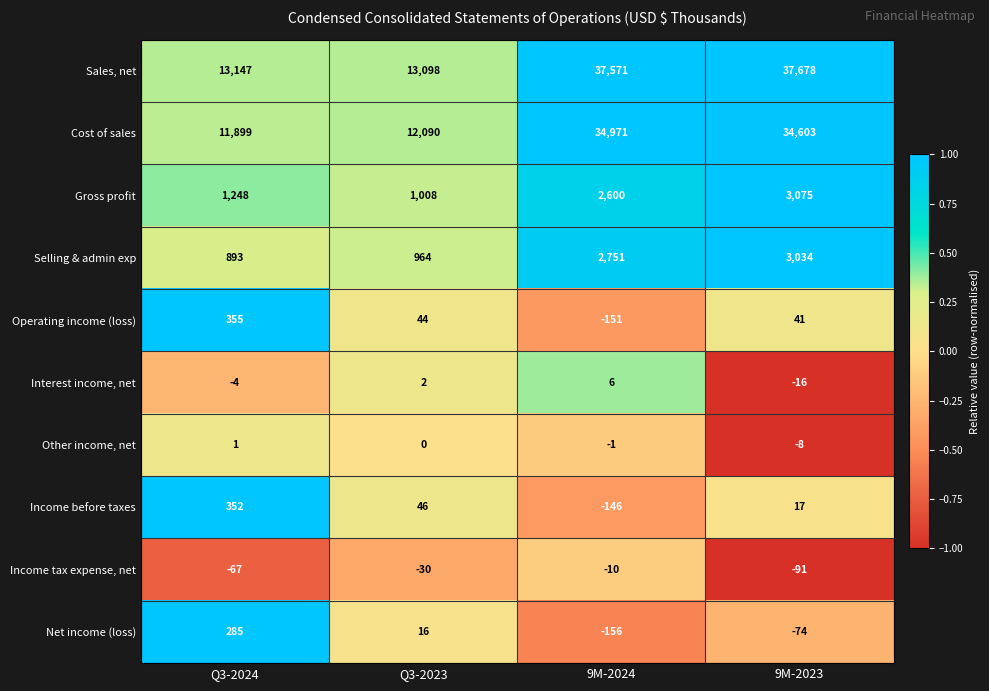

Which category has the highest value across all series?

9M-2023